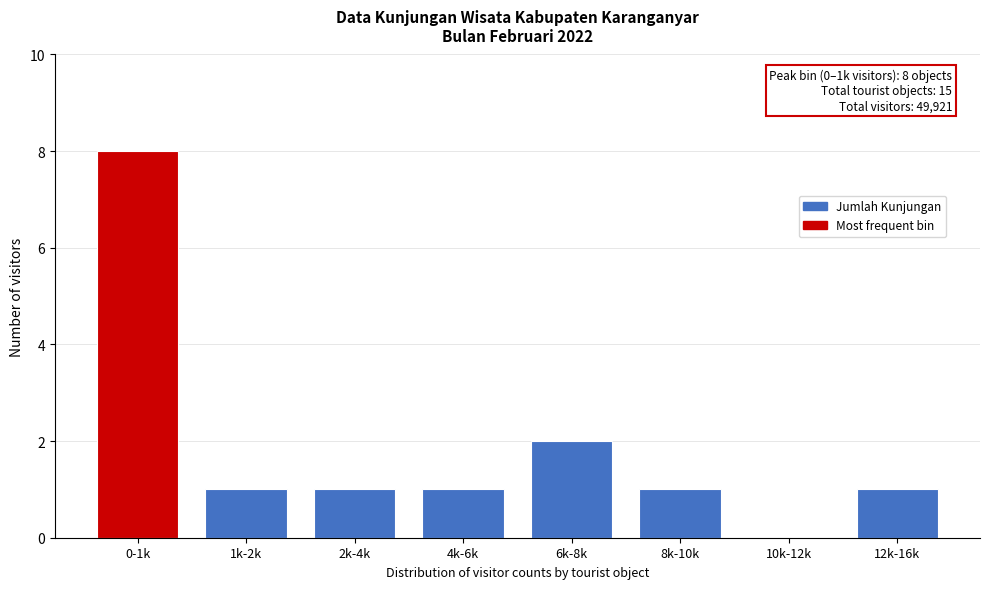

Reading right to left, list all the values displayed in this chart.

12k-16k=1	10k-12k=0	8k-10k=1	6k-8k=2	4k-6k=1	2k-4k=1	1k-2k=1	0-1k=8